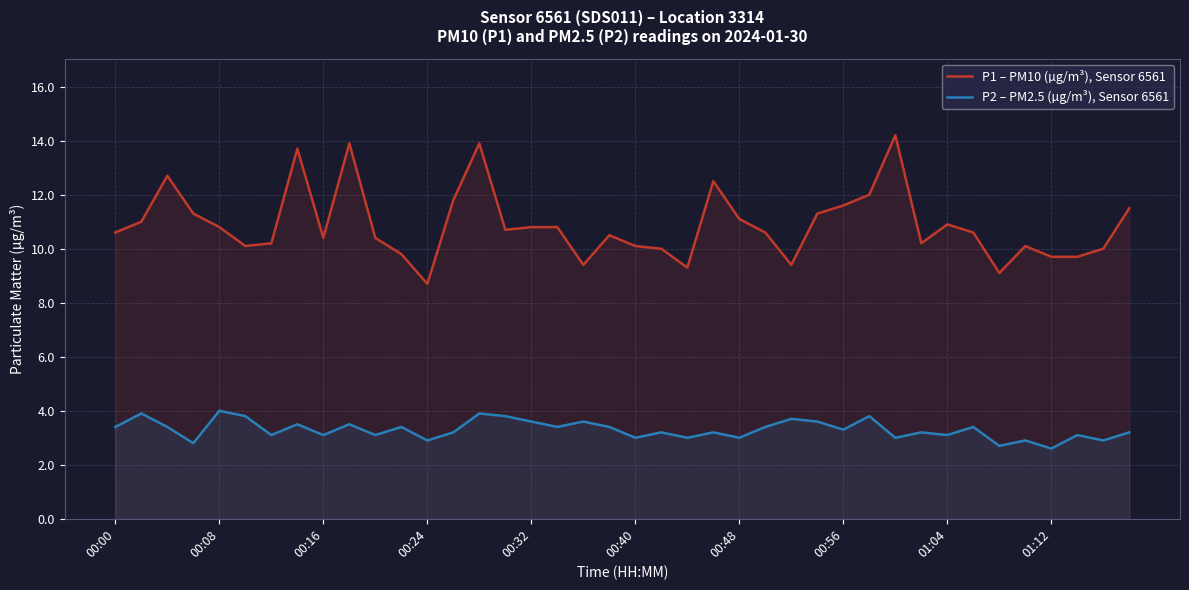

Which series has the largest range (max minus min)?

P1 – PM10 (µg/m³), Sensor 6561